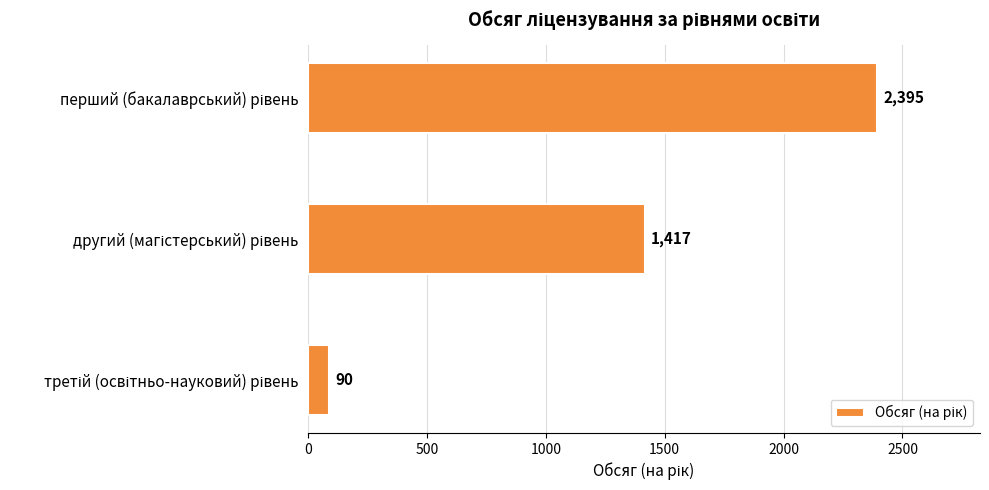

What is the difference between the maximum and minimum values?

2305